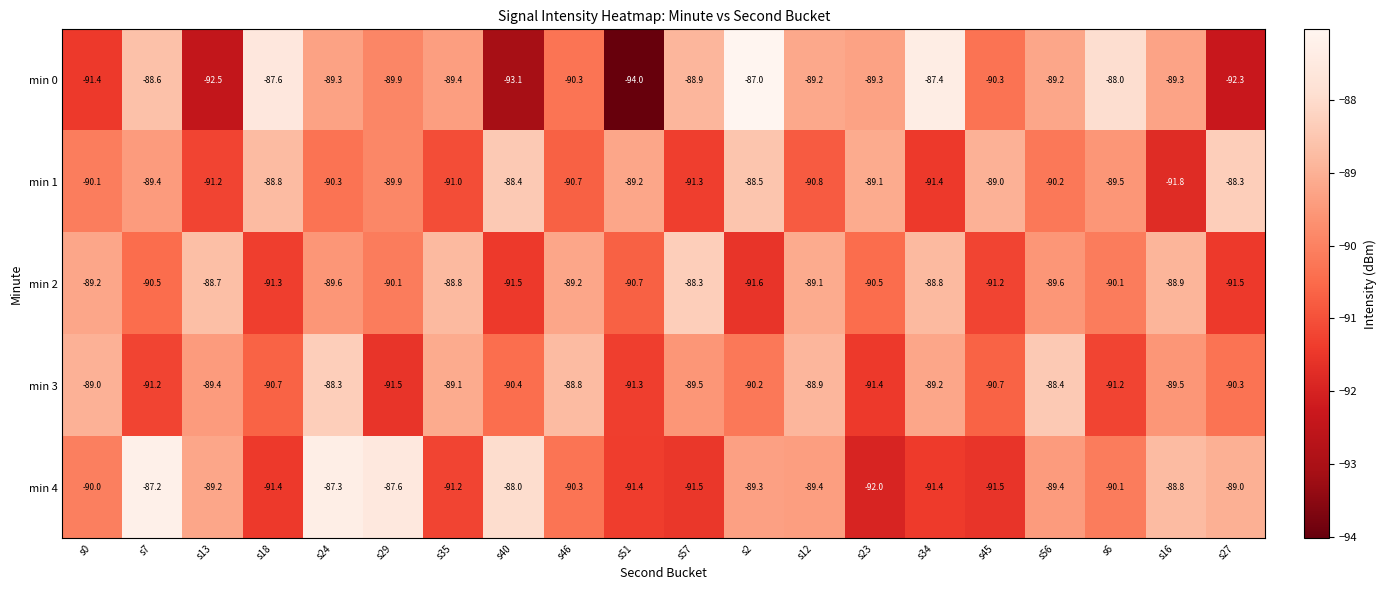

Which series has the largest total across all categories?

min 4